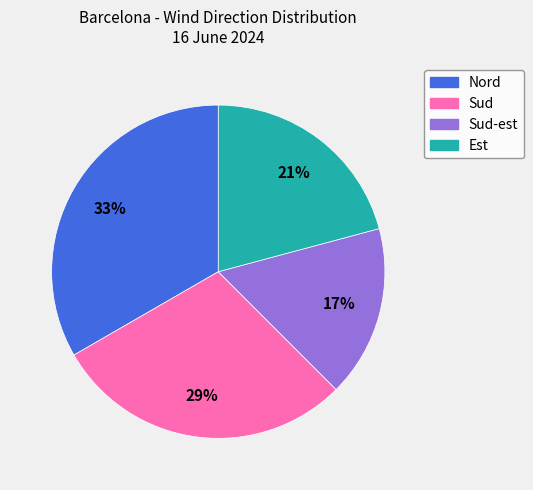

To the nearest percent, what is the average slice percentage?

25%